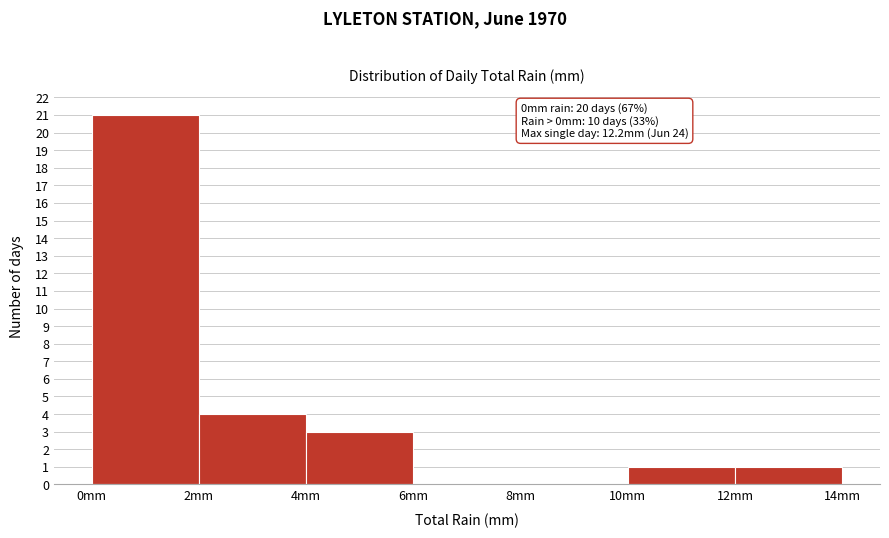

Which range on the x-axis has the tallest bar?

0 to 2